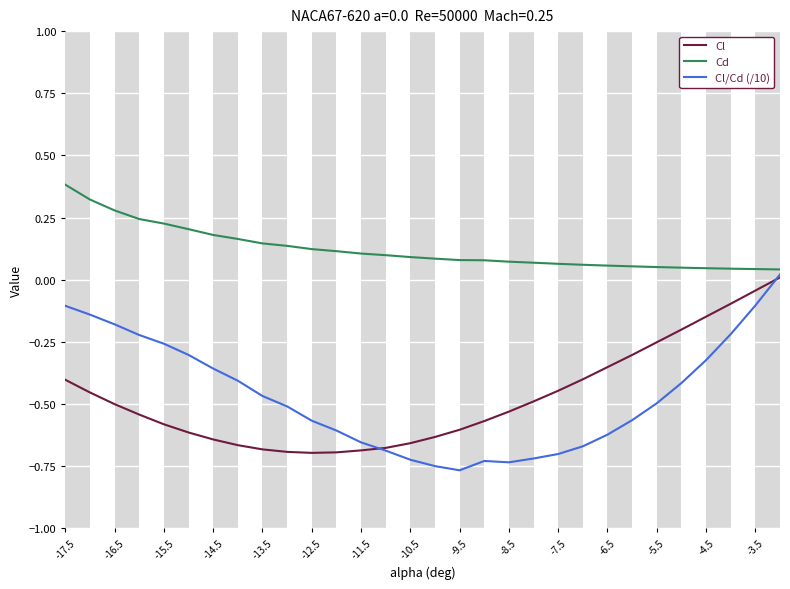

Which series has the largest total across all categories?

Cd